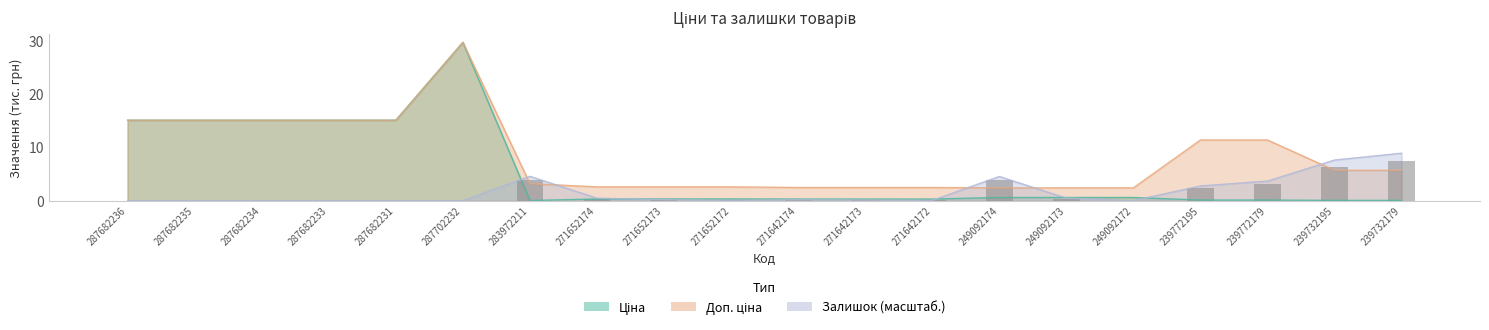

What is the difference between the Залишок values at 249092174 and 287682231?

4.6